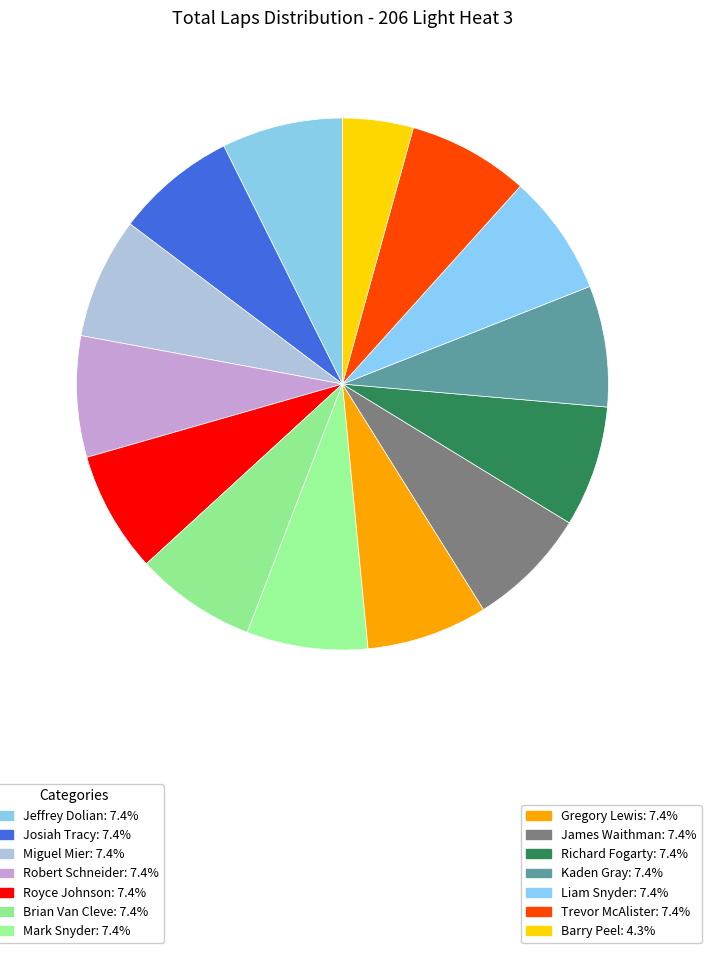

How many slices are in this pie chart?

14